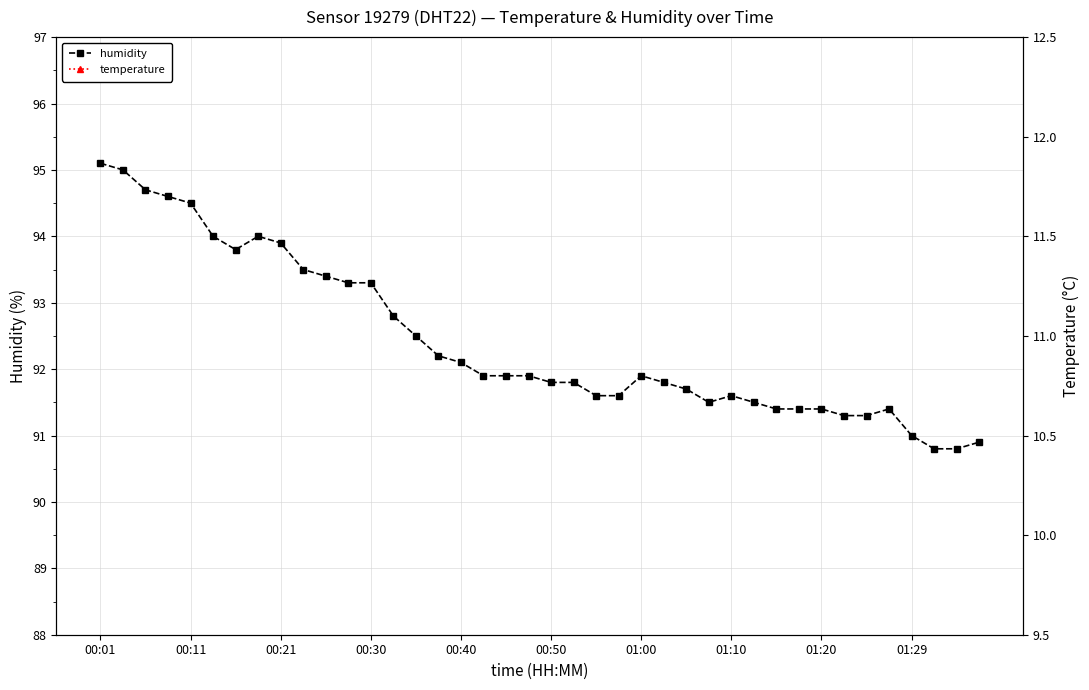

True or false: temperature and humidity cross at least once.

False